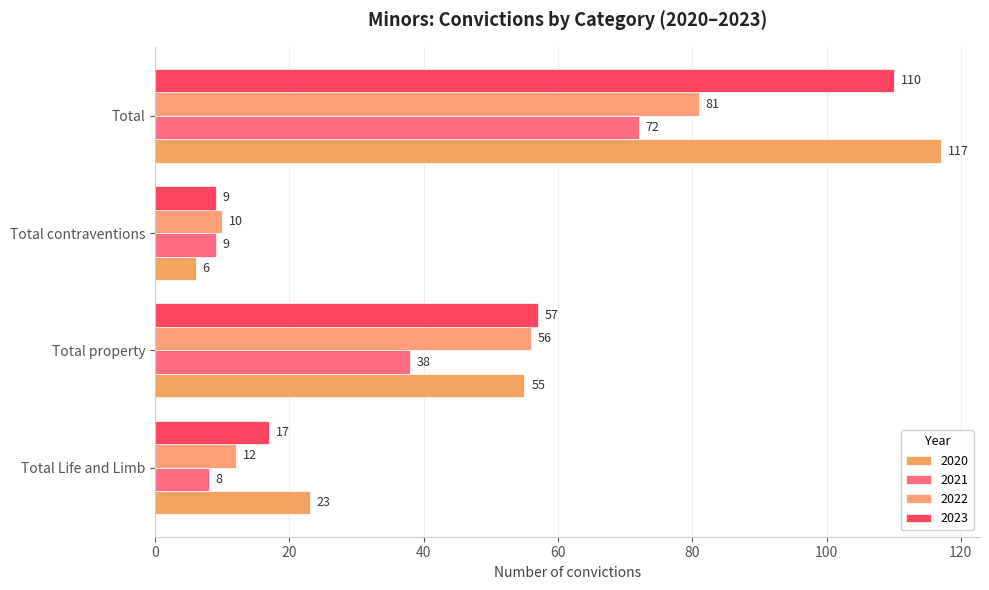

What is the label of the 1st bar from the right?

Total